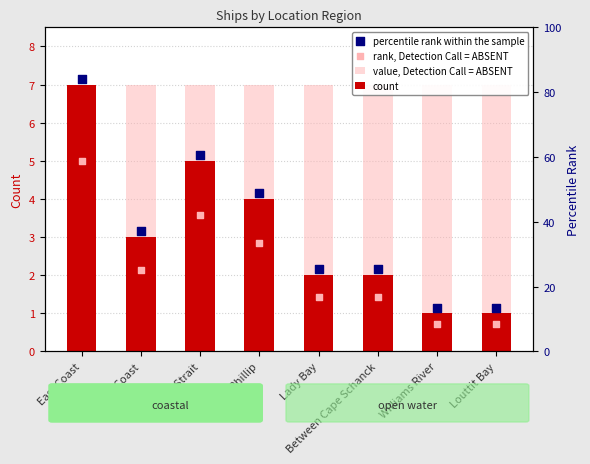

At which category is the sum across all series the highest?

East Coast